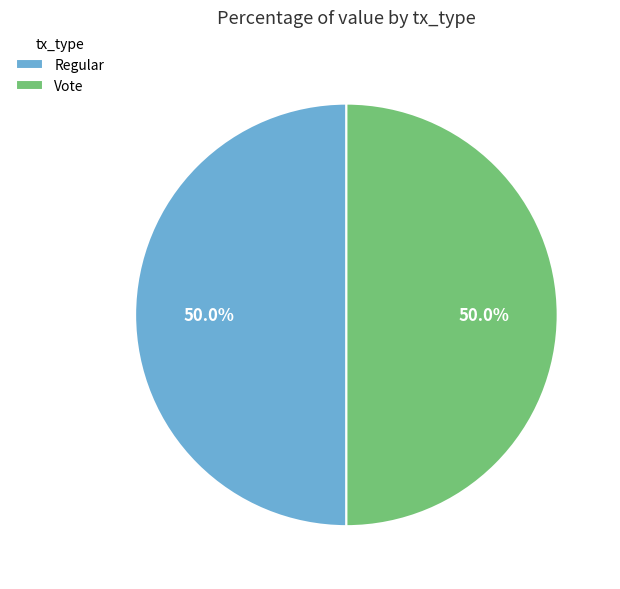

What portion of the pie excludes Vote?

50.0%